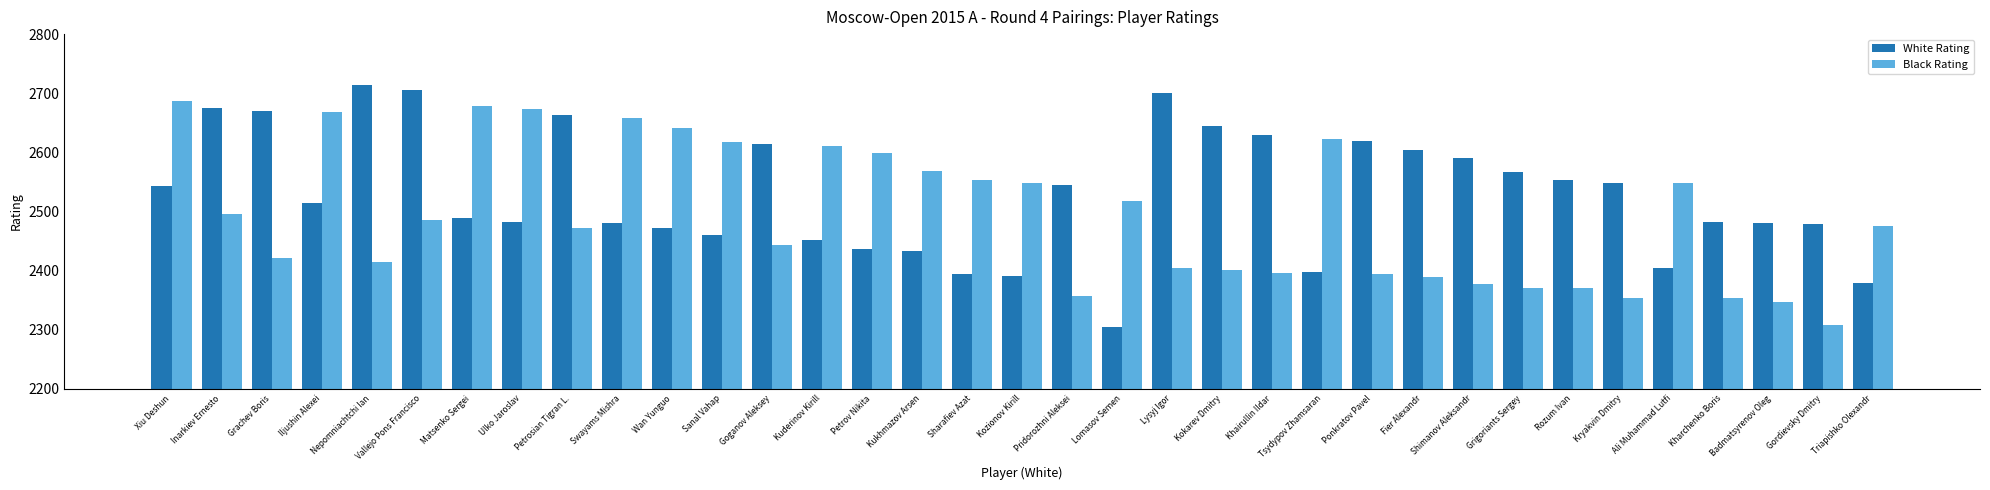

What is the maximum value for Black Rating?

2687